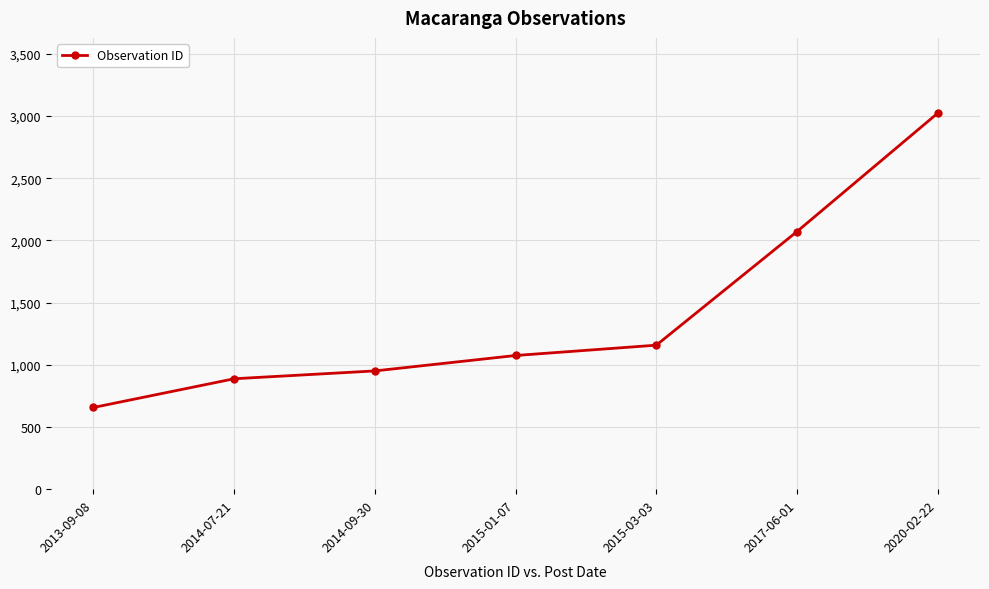

What is the change in value from 2015-01-07 to 2020-02-22?

+1949